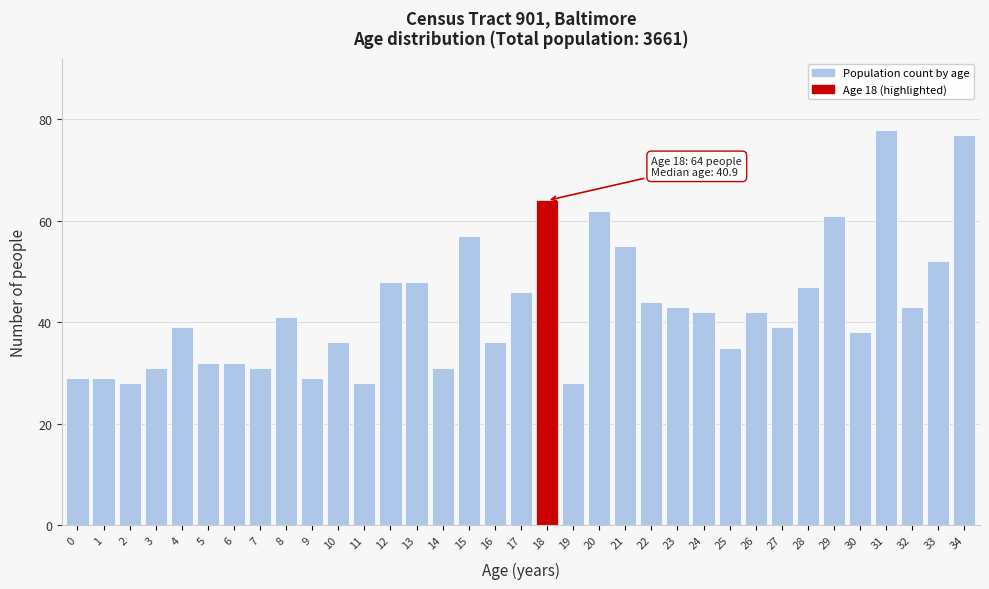

What is the value of the 22nd bar from the left?

55